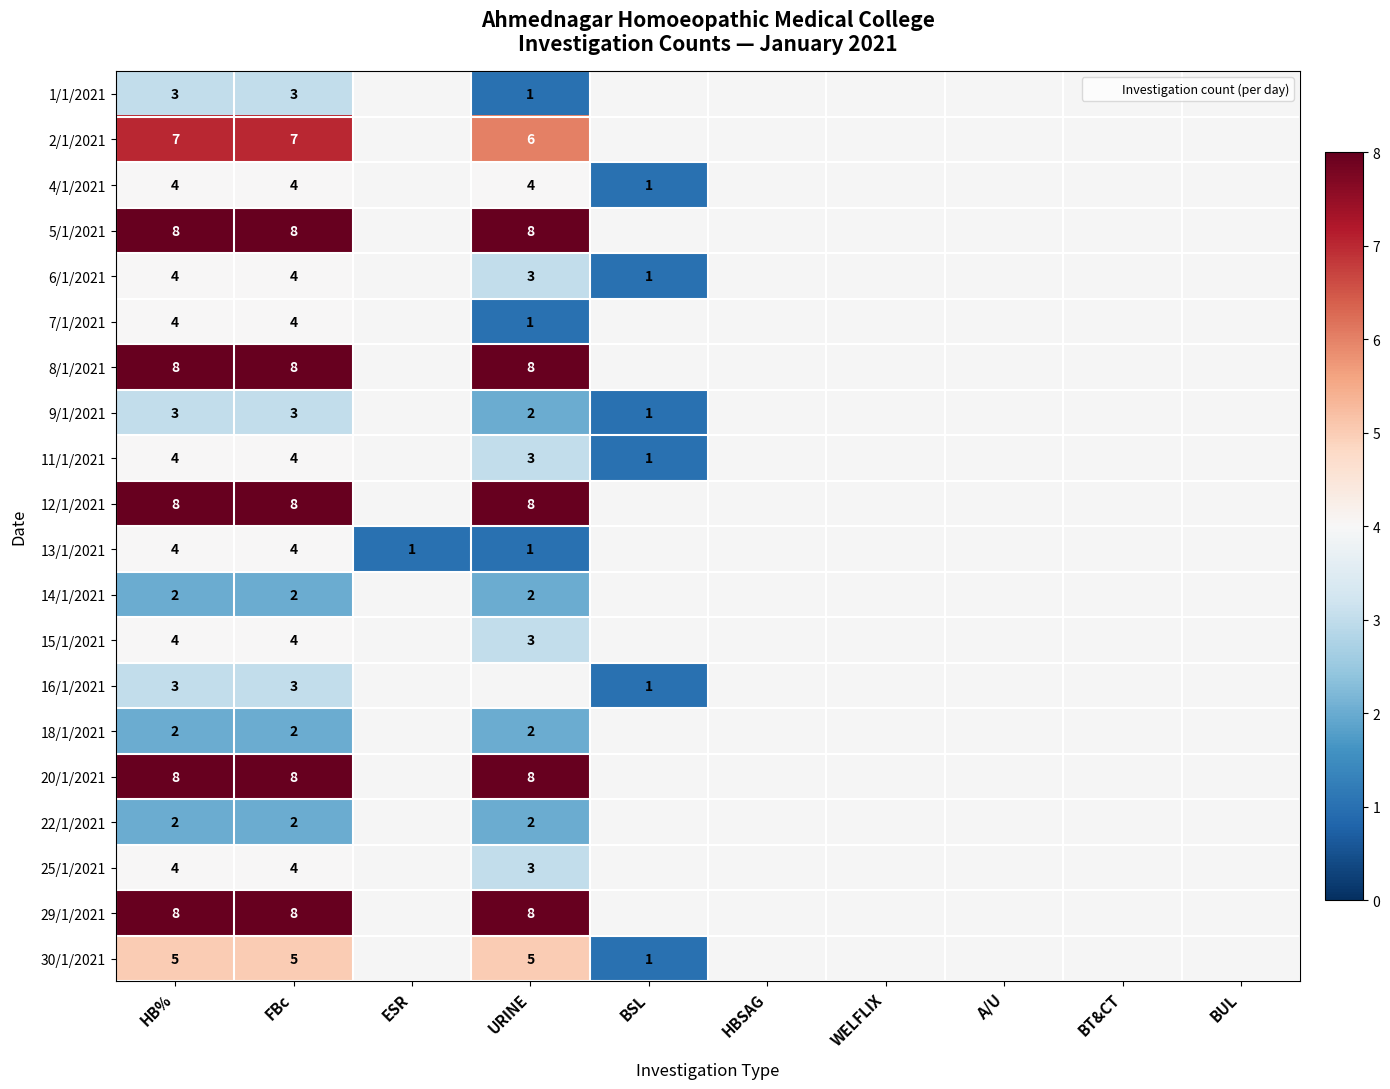

The 8/1/2021 series shows 11.0 at URINE. True or false?

False